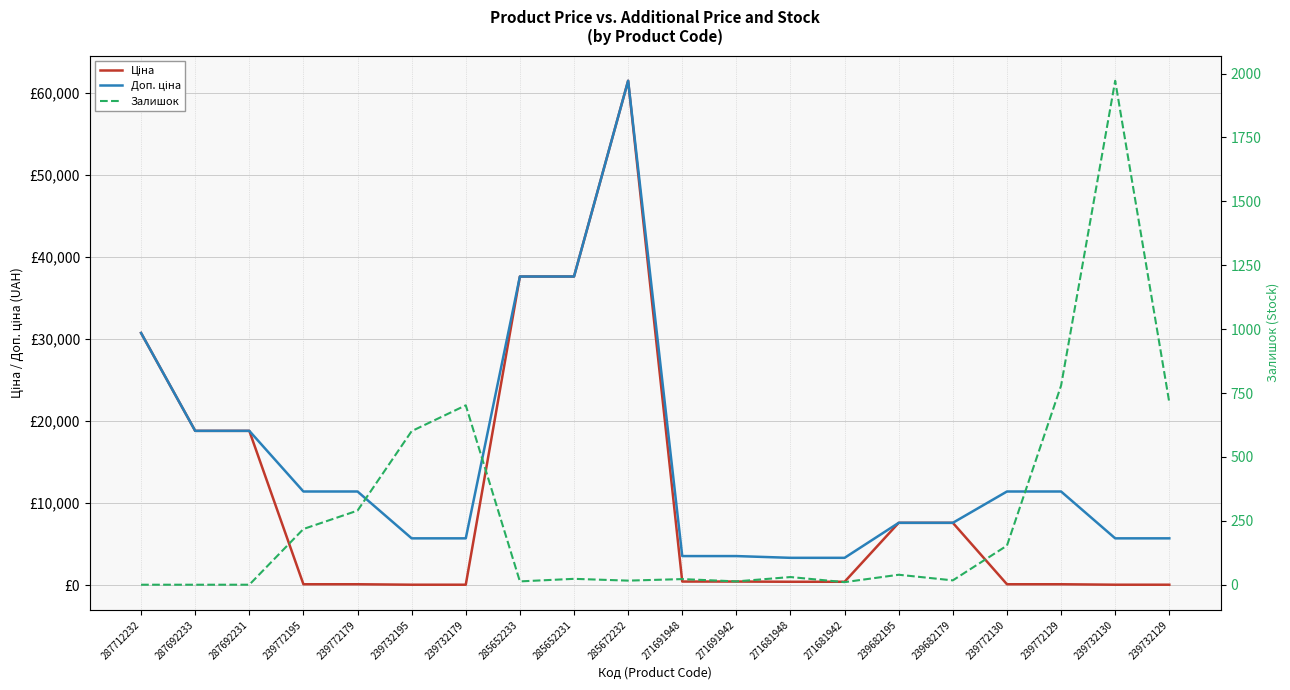

At which label does Доп. ціна first exceed 11410?

287712232